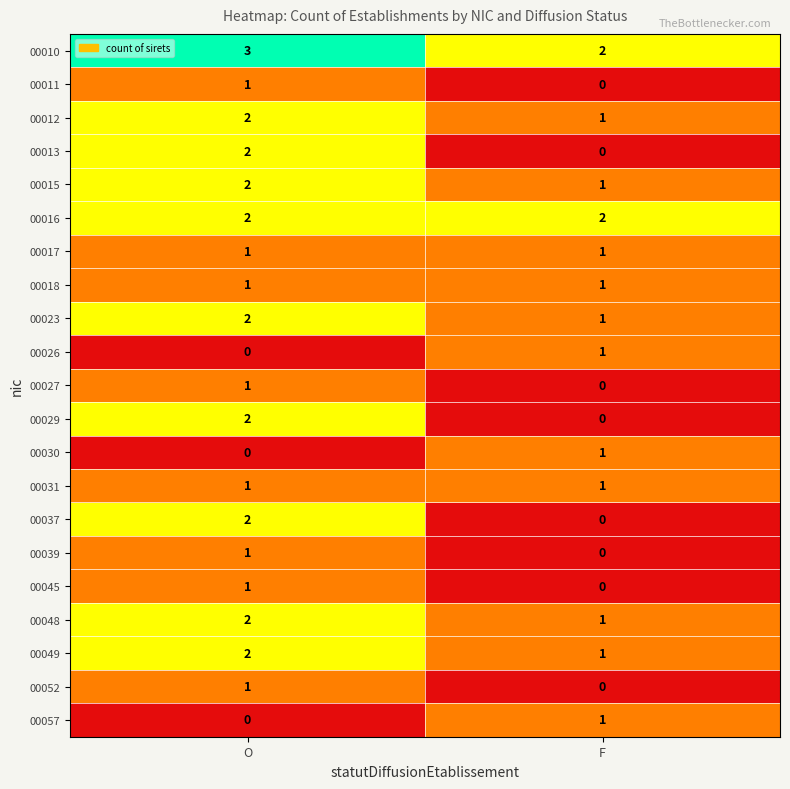

What is the sum of the 00015 values at O and F?

3